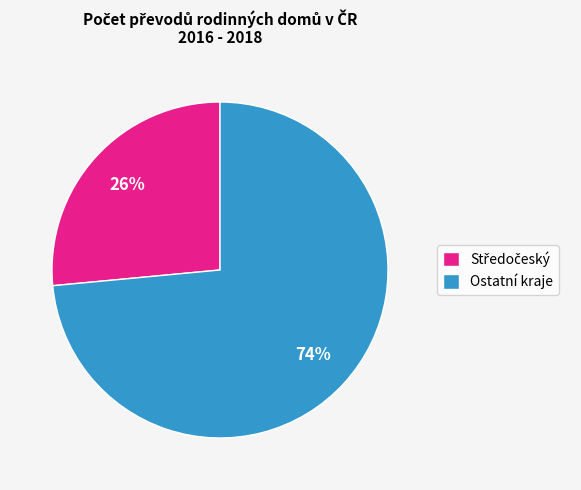

Is there any slice that represents more than half of the pie?

Yes